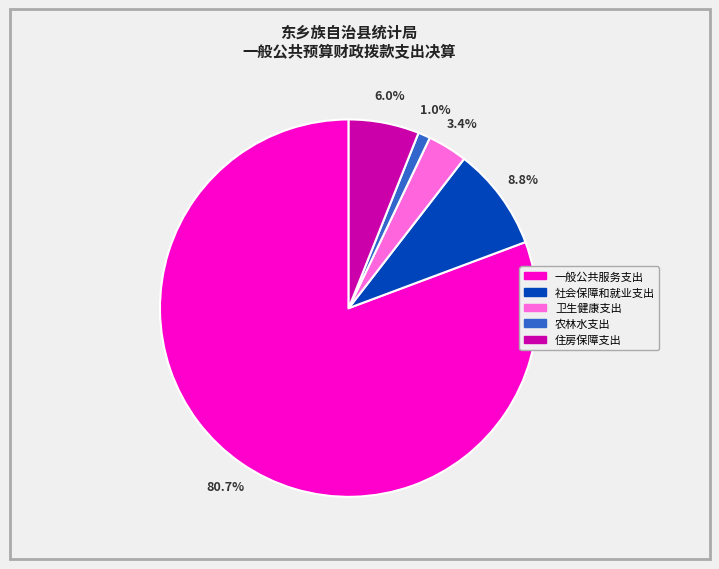

The 卫生健康支出 slice represents 3% of the pie. True or false?

True